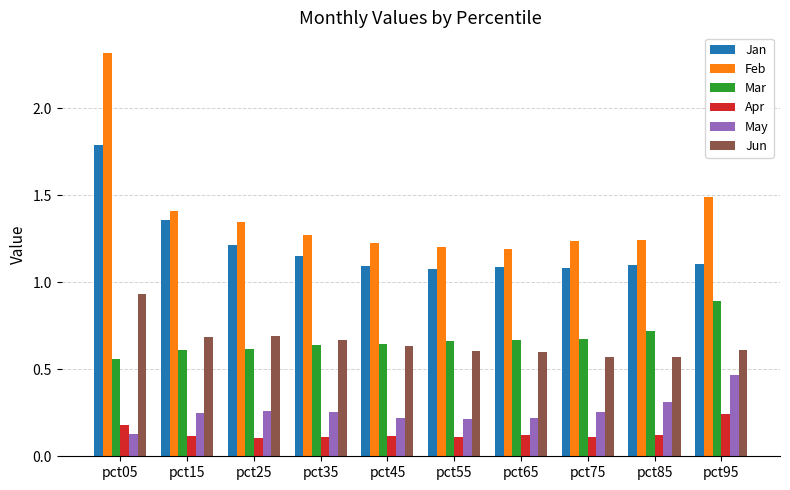

List the series in order of their peak value, highest first.

Feb, Jan, Jun, Mar, May, Apr